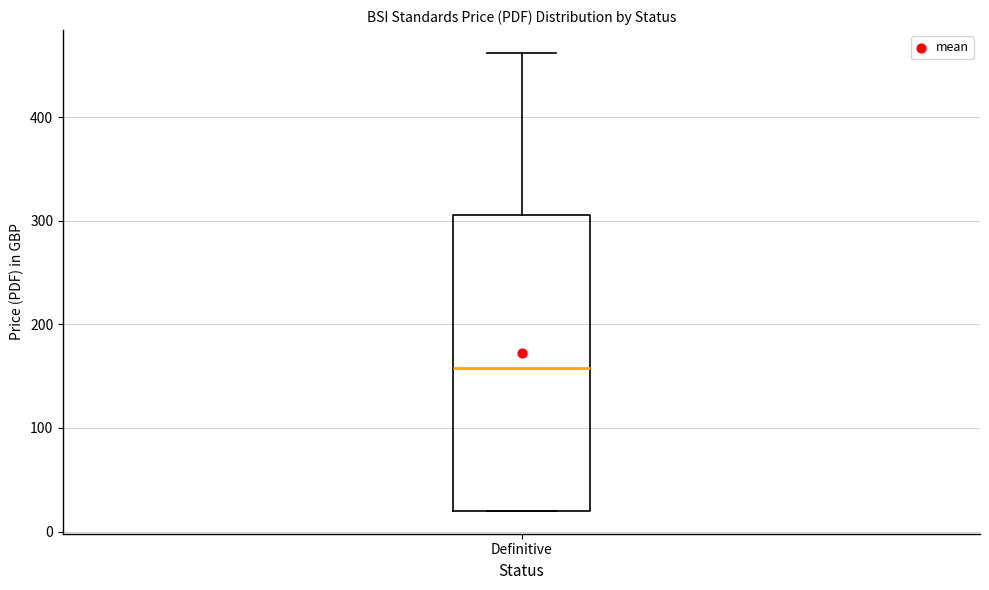

Transcribe this box plot: give where the median line is, the range the box spans, and where the two whiskers end, as read against the y-axis. The values are not printed on the chart, so give them approximately, as read against the axis.

median 160, box 20 to 310, whiskers 20 to 460